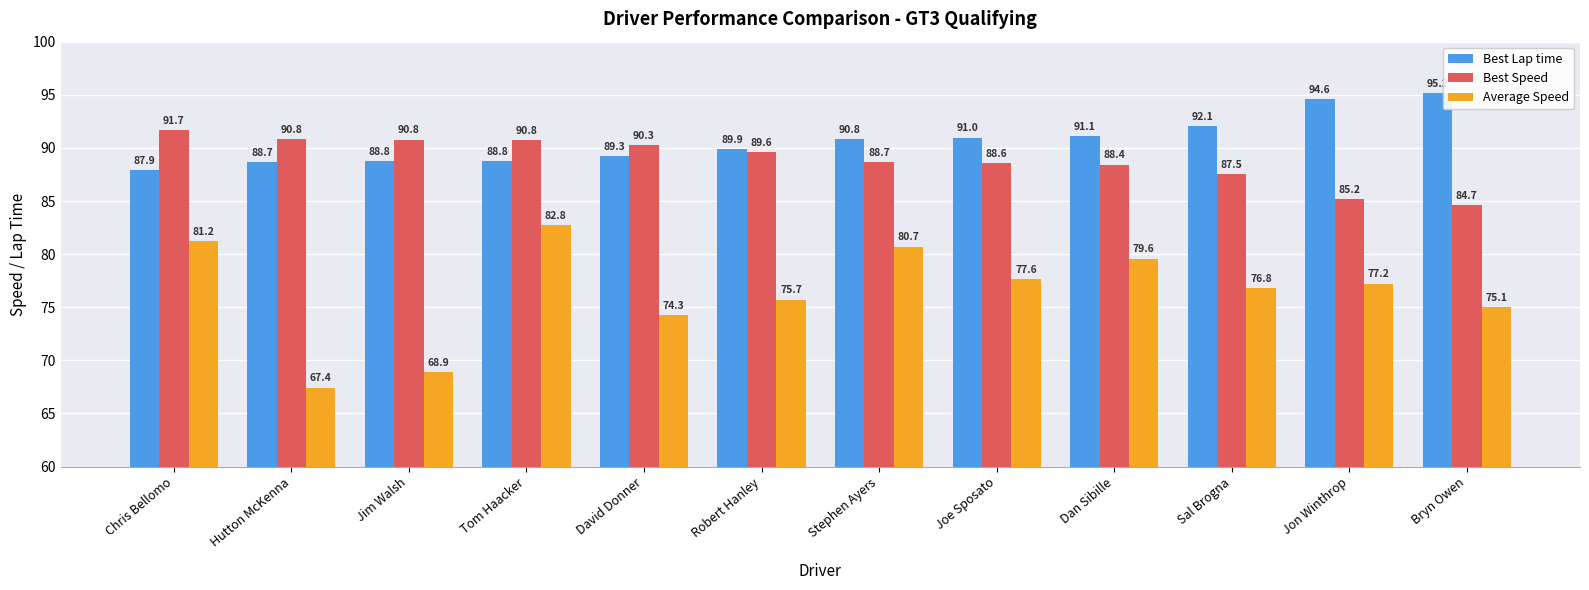

What is the difference between the second highest and second lowest values in the Best Speed series?

5.6